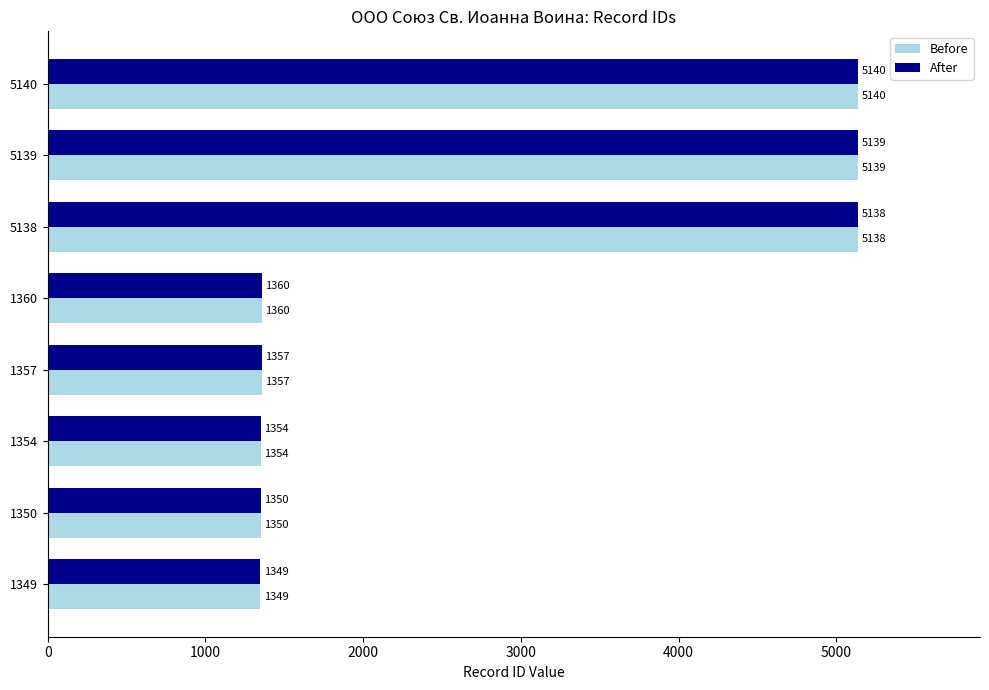

At which category is the sum across all series the highest?

5140